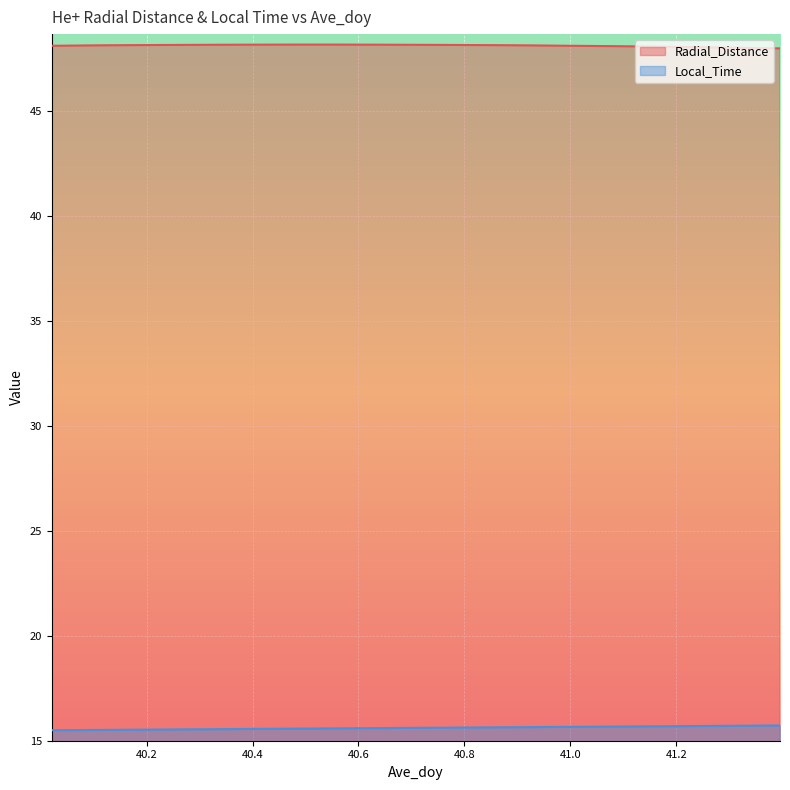

Reading left to right, transcribe all the data shown in this chart.

Radial_Distance: 48.1	48.1	48.1	48.1	48.1	48.1	48.2	48.2	48.2	48.2	48.2	48.2	48.2	48.2	48.2	48.2	48.2	48.2	48.1	48.1	48.1	48.1	48.1	48.1	48.1	48.1	48.1	48.1	48.1	48.0	48.0	48.0	48.0	48.0
Local_Time: 15.5	15.5	15.5	15.5	15.5	15.5	15.5	15.5	15.6	15.6	15.6	15.6	15.6	15.6	15.6	15.6	15.6	15.6	15.6	15.6	15.6	15.6	15.6	15.7	15.7	15.7	15.7	15.7	15.7	15.7	15.7	15.7	15.7	15.7